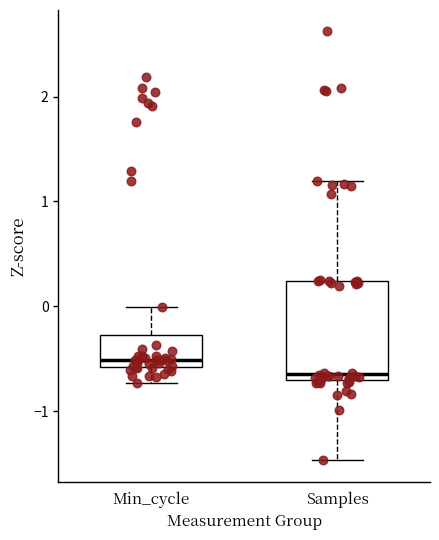

Where does the upper whisker of the box for Samples end on the y-axis? The values are not printed on the chart, so give them approximately, as read against the axis.

1.2